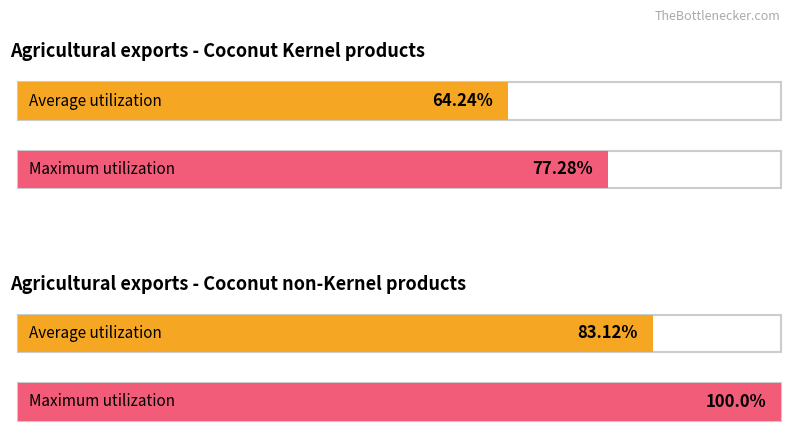

At how many categories does at least one series exceed 90?

1